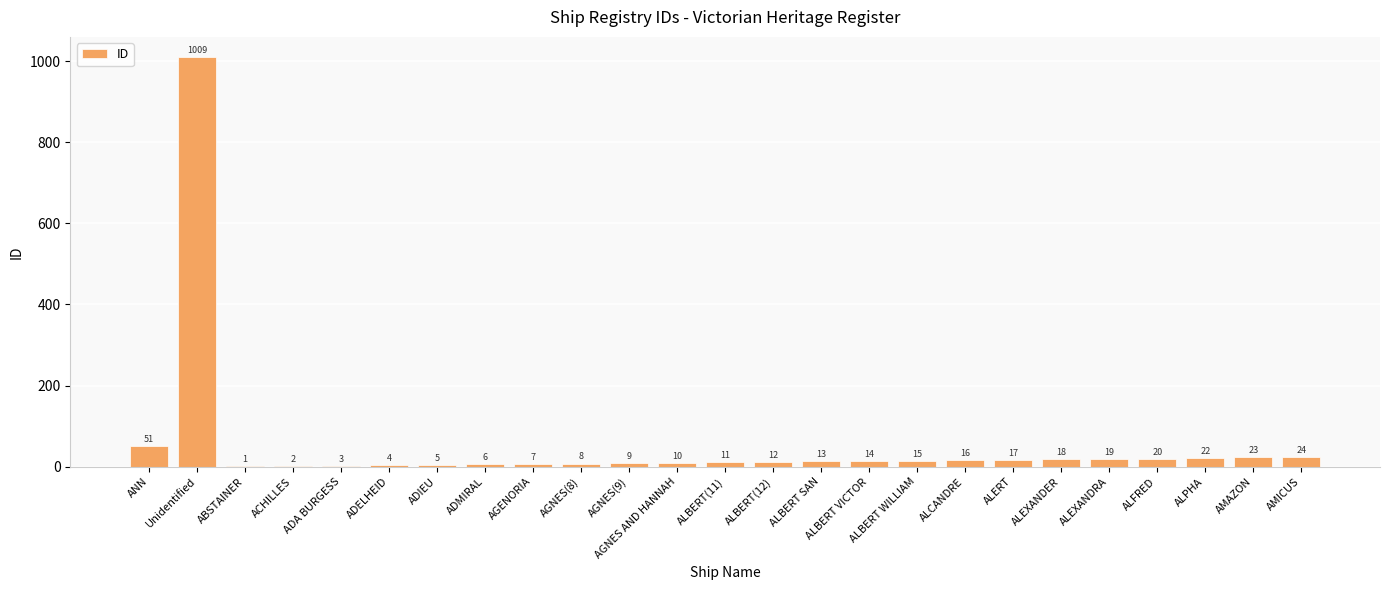

Between ADIEU and Unidentified, which is larger?

Unidentified